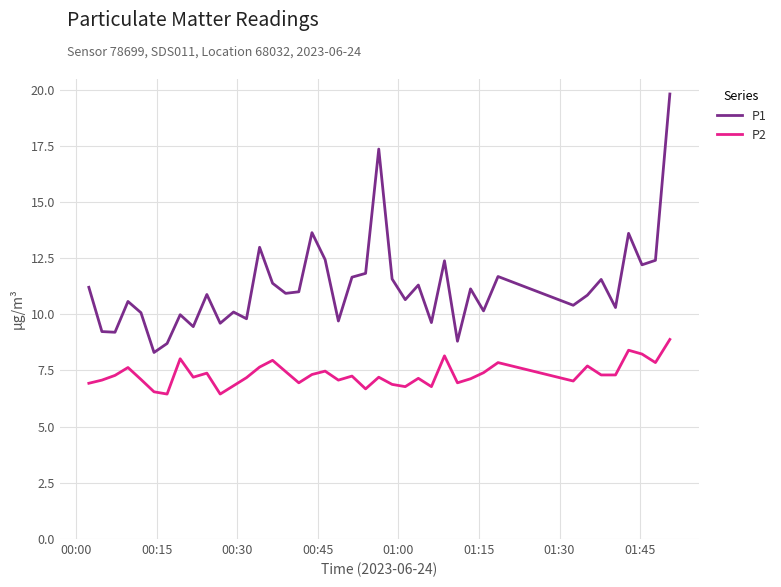

Which series has the widest spread of values?

P1